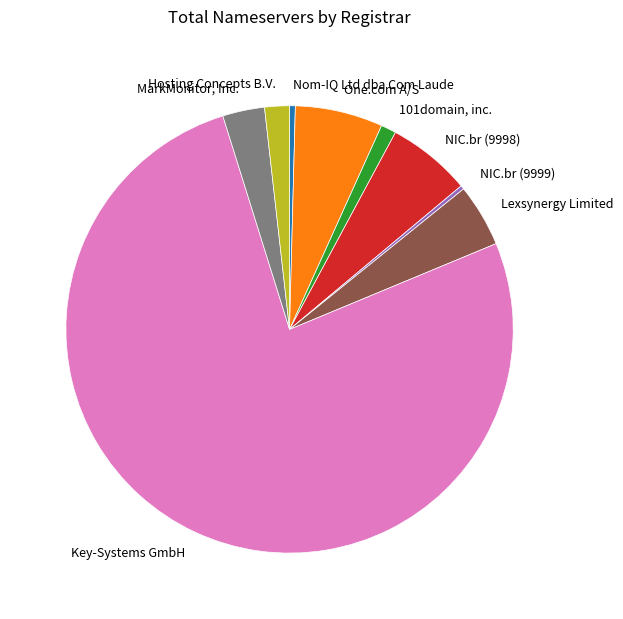

The One.com A/S slice represents 6% of the pie. True or false?

True